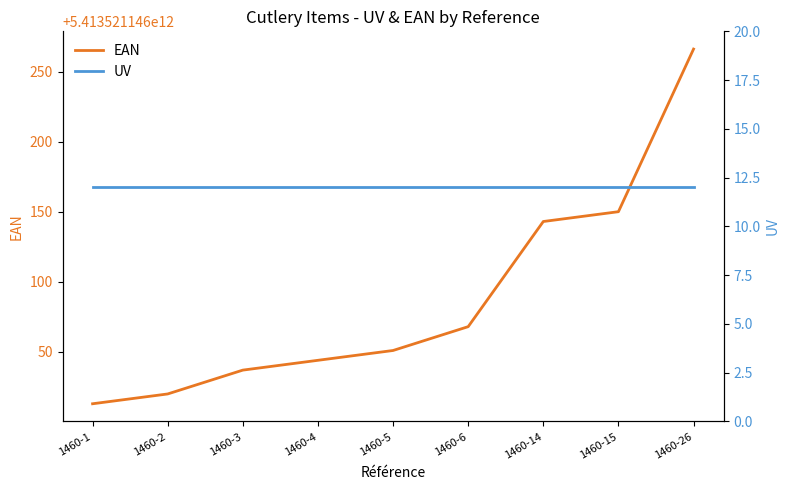

What is the maximum value for UV?

12